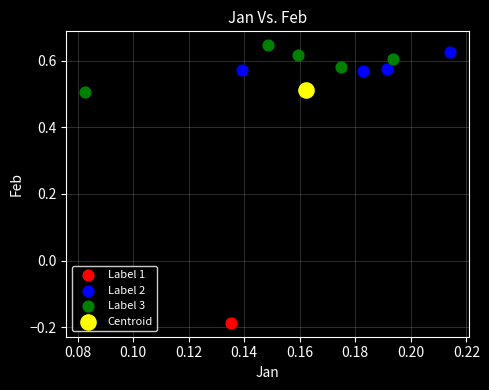

What are all the series names shown in the legend?

Label 1, Label 2, Label 3, Centroid